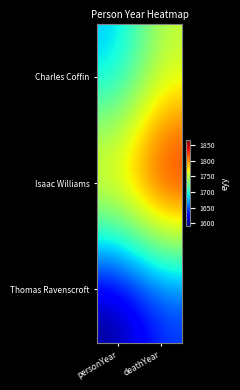

At which category is the sum across all series the highest?

deathYear